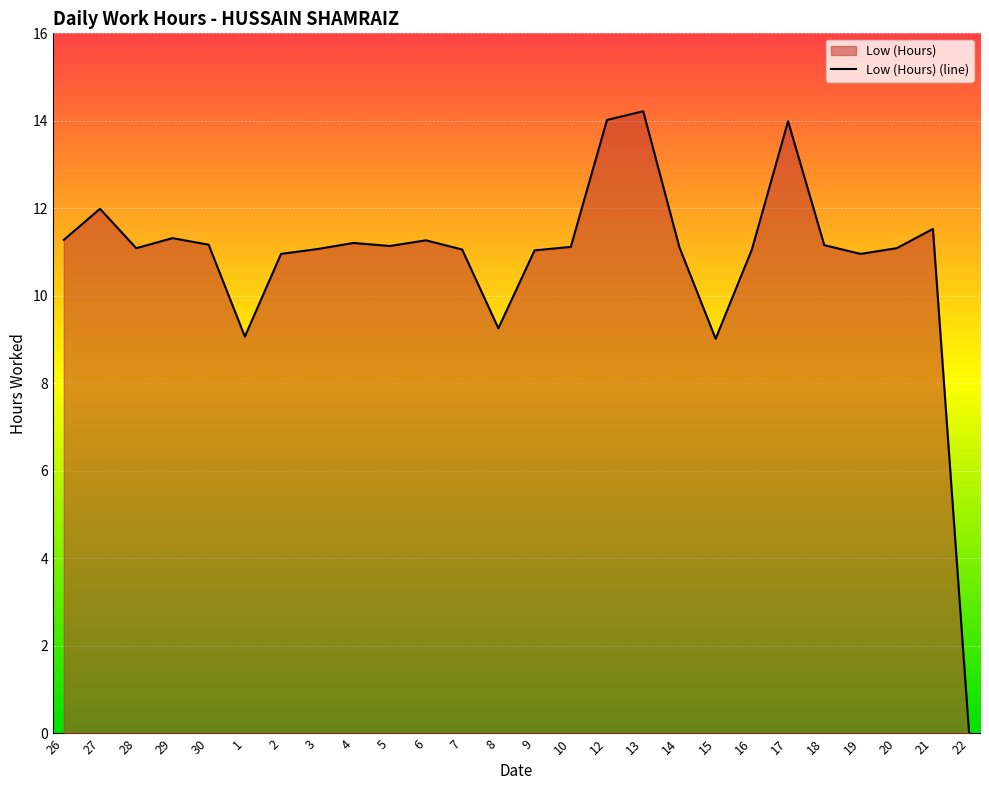

What is the difference between the maximum and minimum values?

14.2